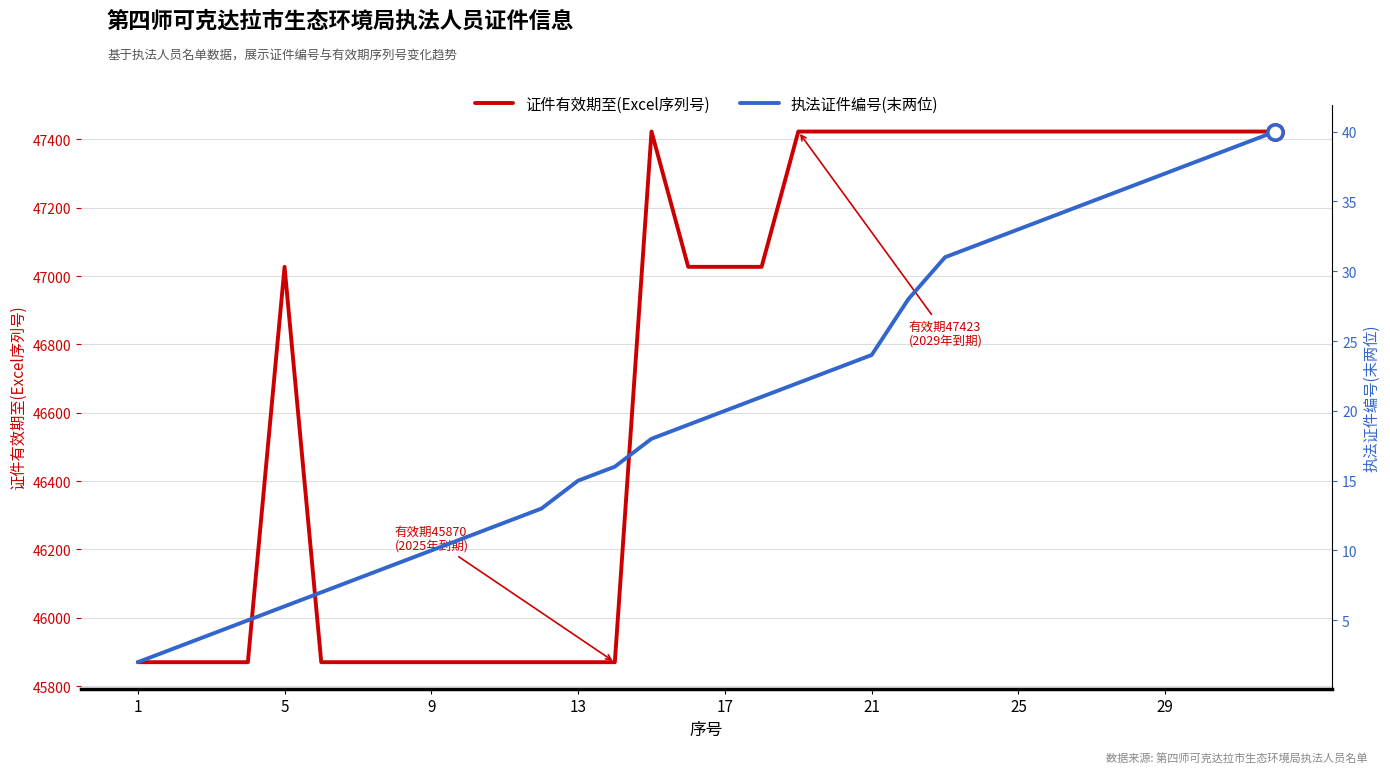

Which series contains the lowest Y value?

执法证件编号(末两位)